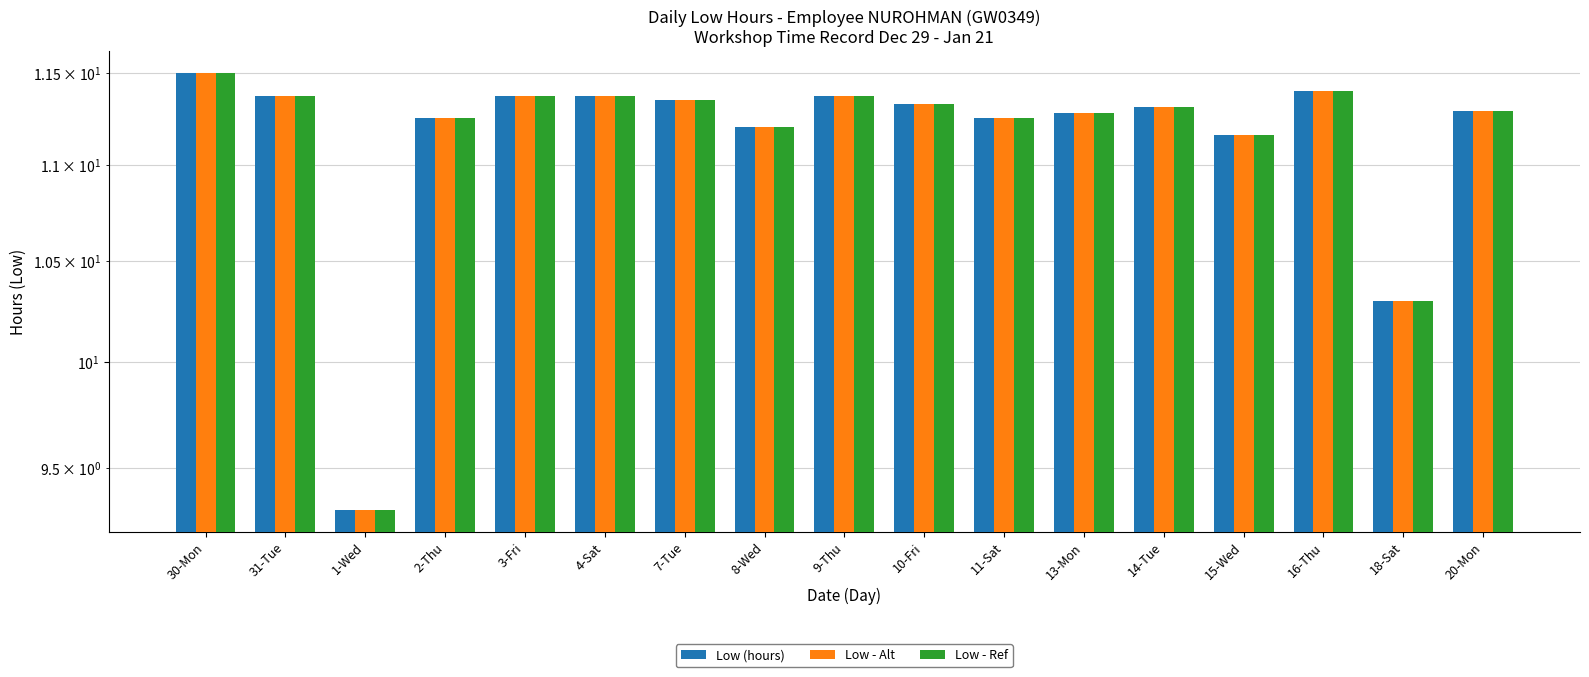

What are all the series names shown in the legend?

Low (hours), Low - Alt, Low - Ref